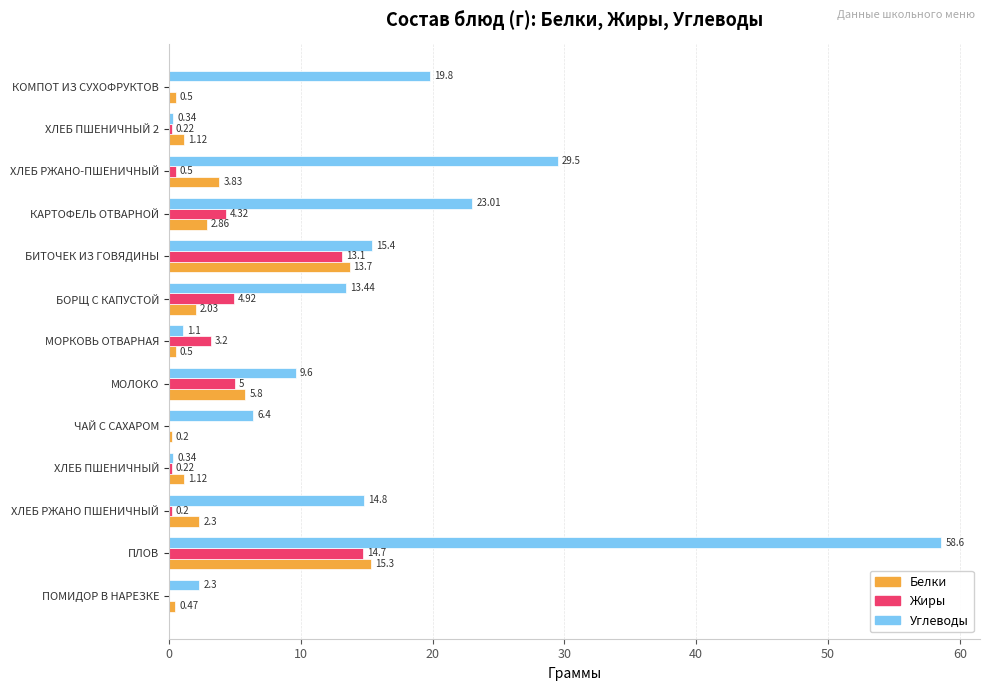

What is the sum of the Белки values at КОМПОТ ИЗ СУХОФРУКТОВ and ХЛЕБ ПШЕНИЧНЫЙ 2?

1.6